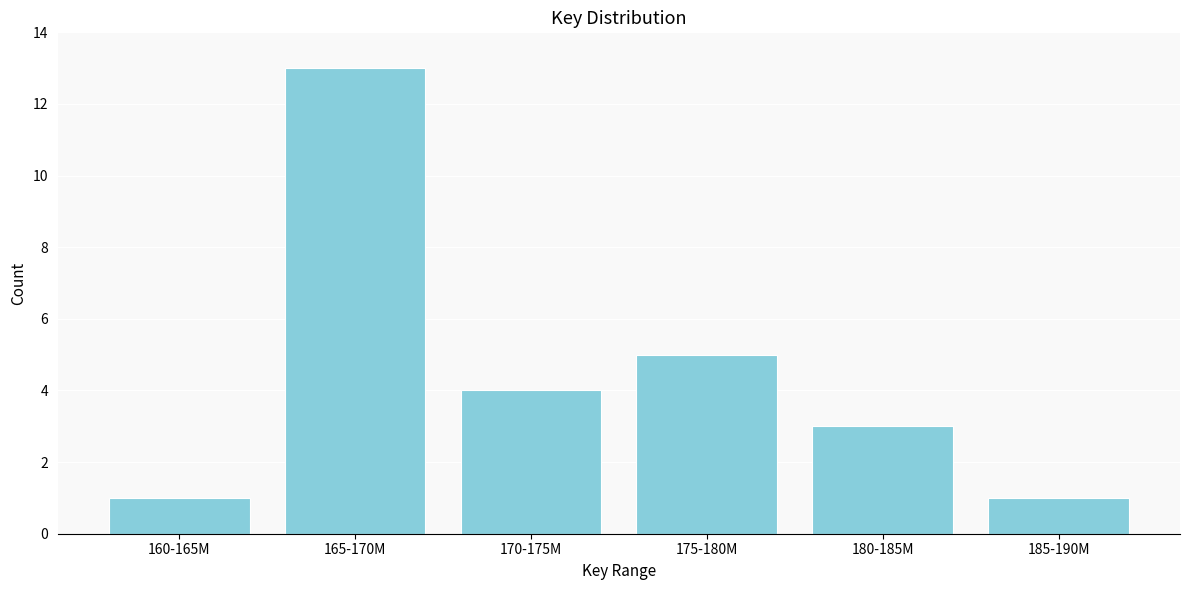

Reading right to left, extract all data points from this chart.

185-190M=1	180-185M=3	175-180M=5	170-175M=4	165-170M=13	160-165M=1